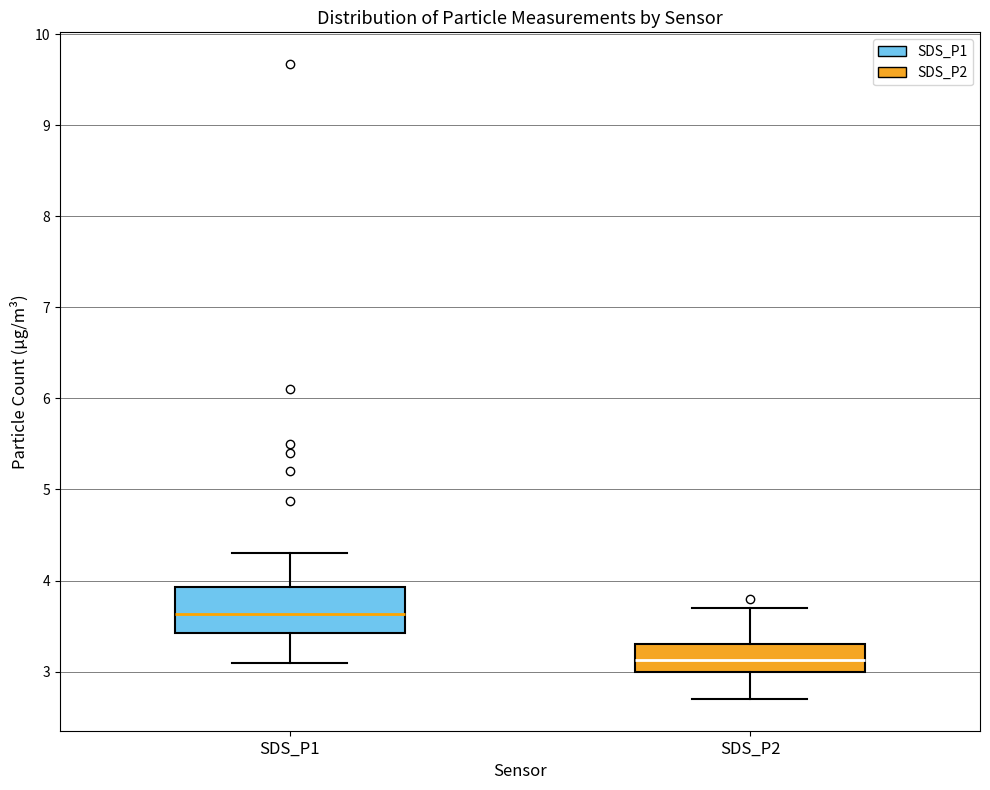

Where does the median line of the box for SDS_P2 sit on the y-axis? The values are not printed on the chart, so give them approximately, as read against the axis.

3.1